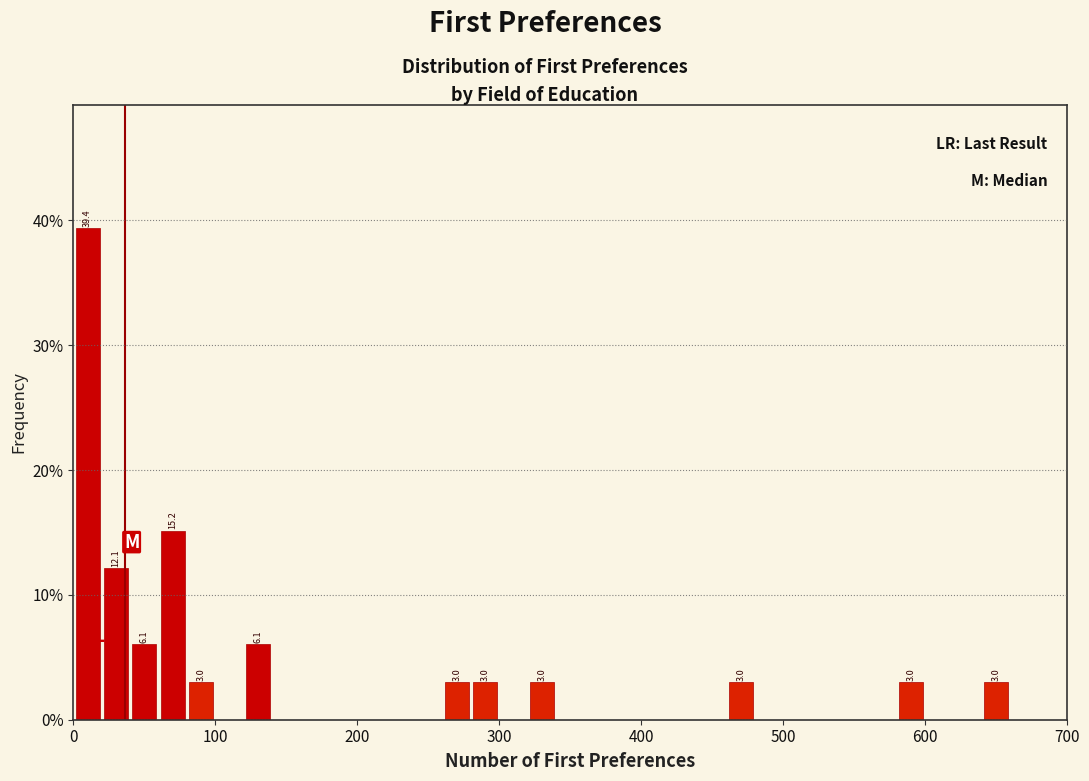

Around what value on the x-axis is the tallest bar? Give the approximate position of its centre, as read against the axis.

10